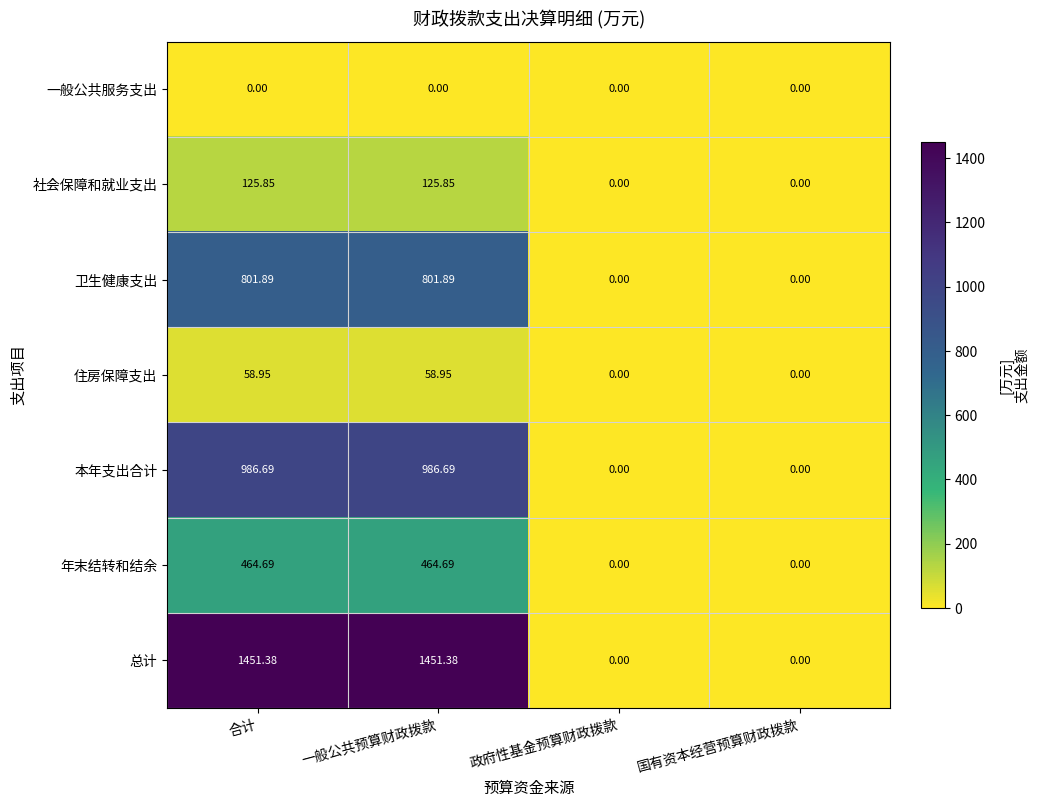

Between 合计 and 政府性基金预算财政拨款, which series saw the biggest shift?

总计